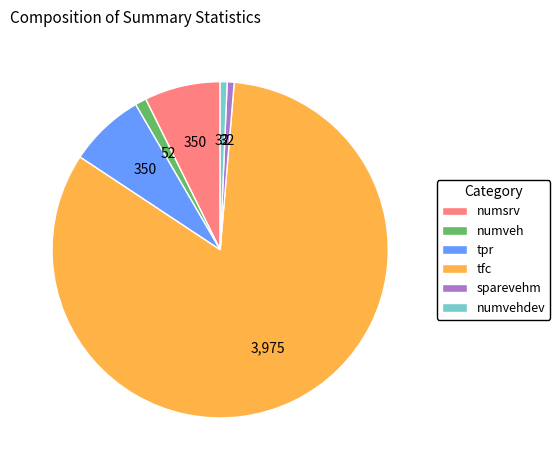

True or false: numveh accounts for 1% of the total.

True